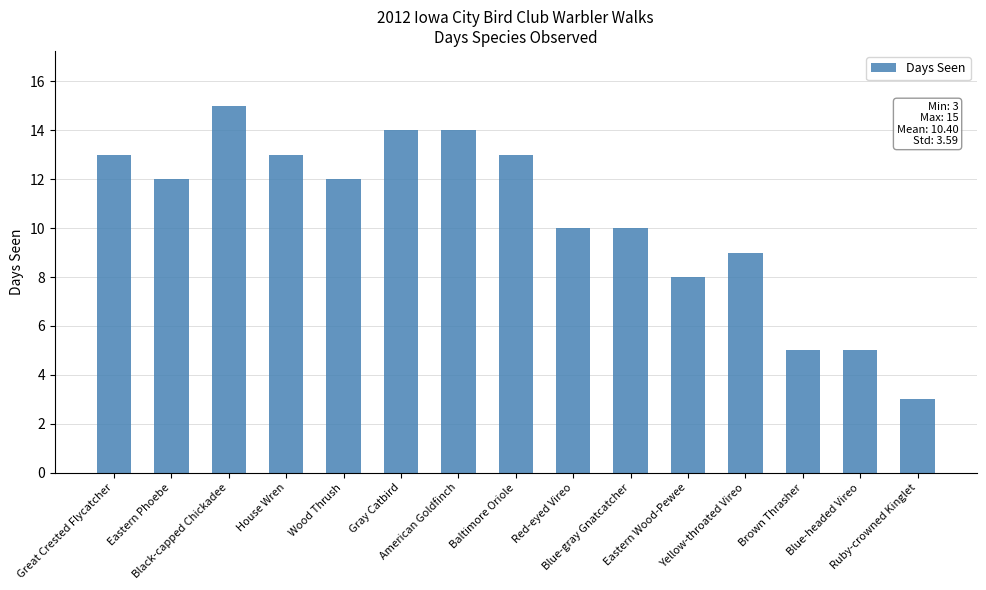

What is the label of the 8th bar from the right?

Baltimore Oriole